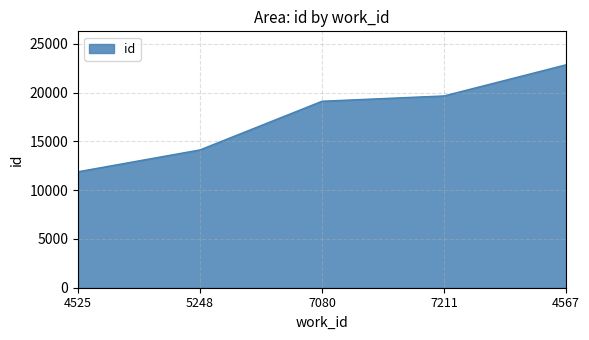

What is the change in value from 4525 to 7211?

+7777